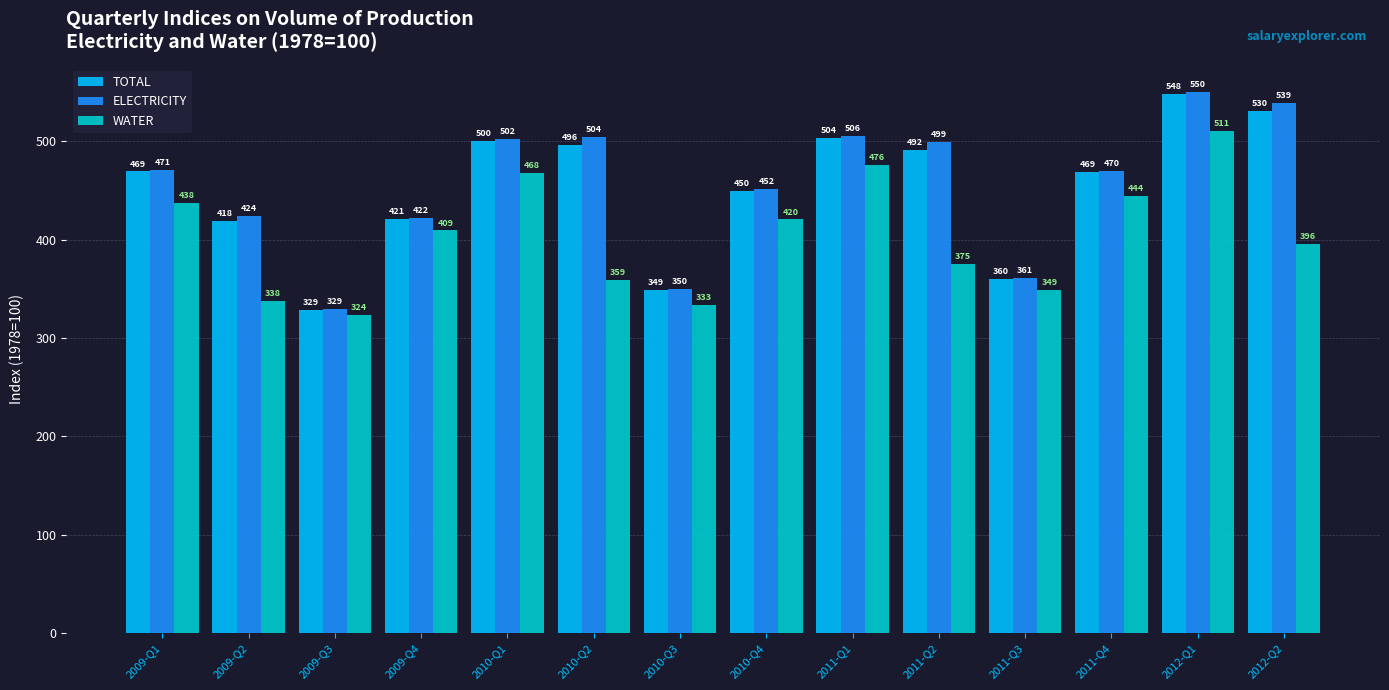

At how many categories does at least one series exceed 324?

14